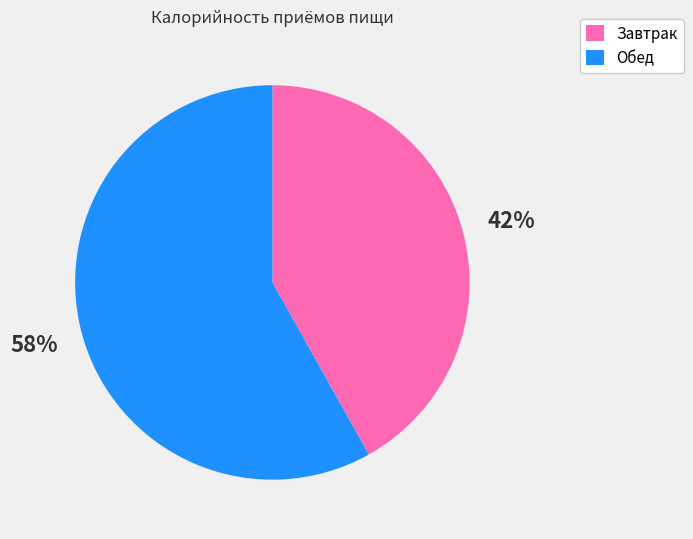

Does Обед represent more than half of the total?

Yes